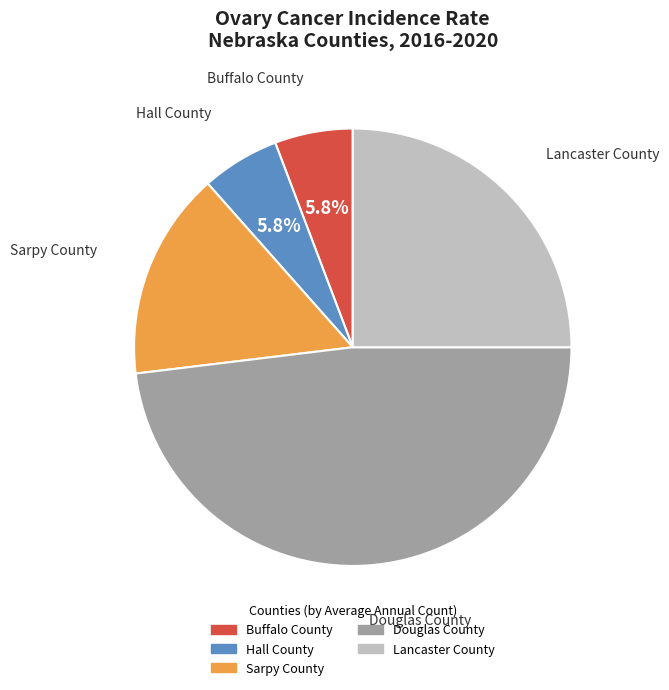

To the nearest percent, what is the average slice percentage?

20%